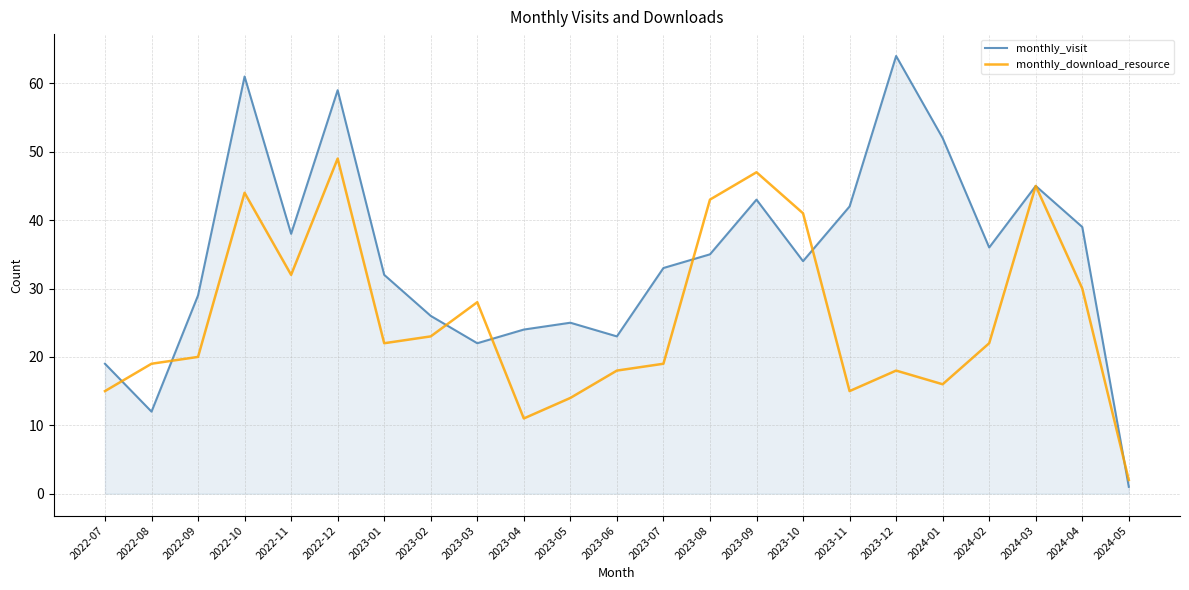

What are all the series names shown in the legend?

monthly_visit, monthly_download_resource